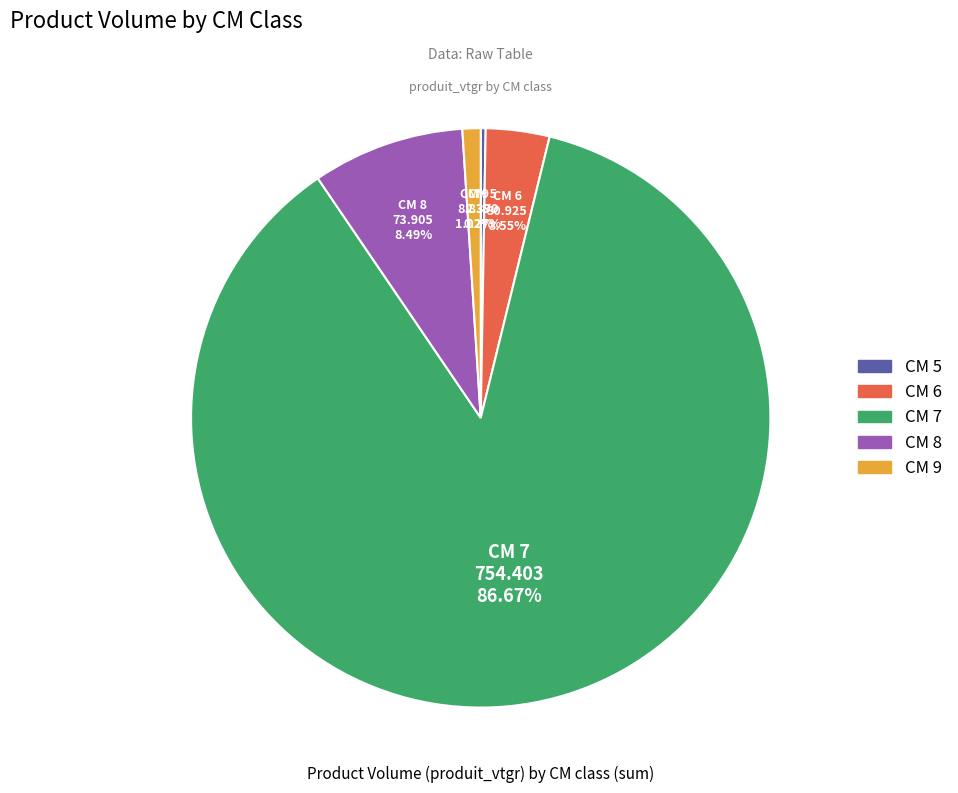

Is there a majority slice in this chart?

Yes